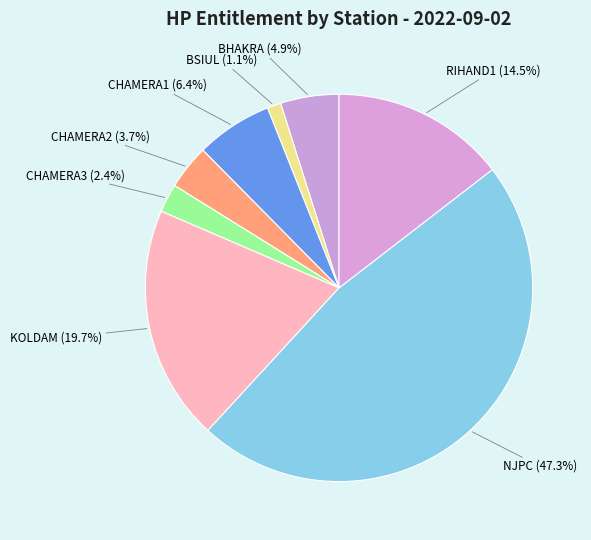

What percentage is the CHAMERA1 slice, to the nearest percent?

6%